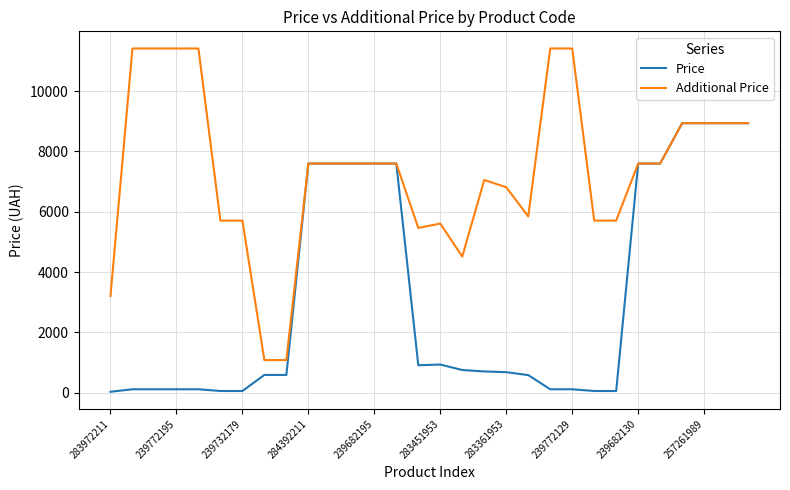

What is the average value of the Additional Price series?

7361.6